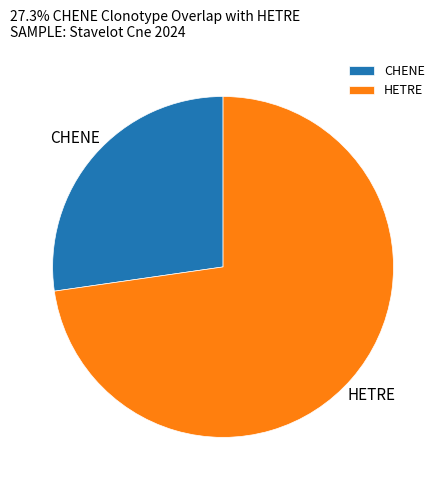

Is it true that HETRE is 82% of the pie?

False